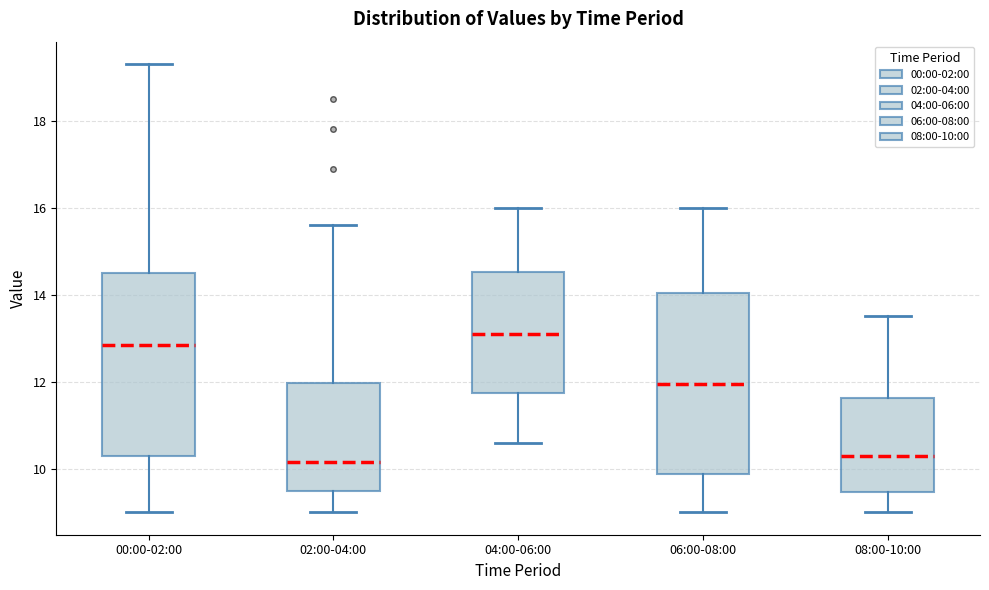

Reading left to right, transcribe this box plot: for each box, give where its median line is, the range the box spans, and where its two whiskers end, as read against the y-axis. The values are not printed on the chart, so give them approximately, as read against the axis.

00:00-02:00: median 12.8, box 10.4 to 14.4, whiskers 9.0 to 19.4
02:00-04:00: median 10.2, box 9.6 to 12.0, whiskers 9.0 to 15.6
04:00-06:00: median 13.2, box 11.8 to 14.6, whiskers 10.6 to 16.0
06:00-08:00: median 12.0, box 9.8 to 14.0, whiskers 9.0 to 16.0
08:00-10:00: median 10.4, box 9.4 to 11.6, whiskers 9.0 to 13.6